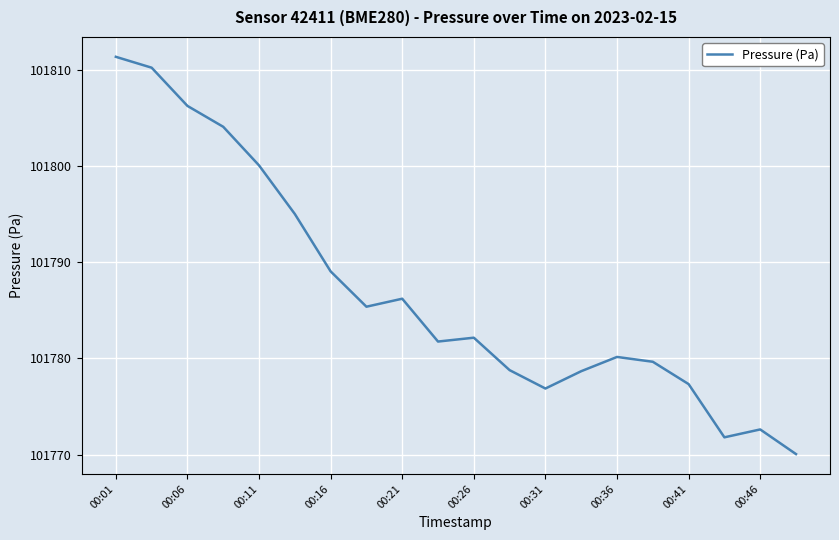

What is the smallest value displayed?

101770.1